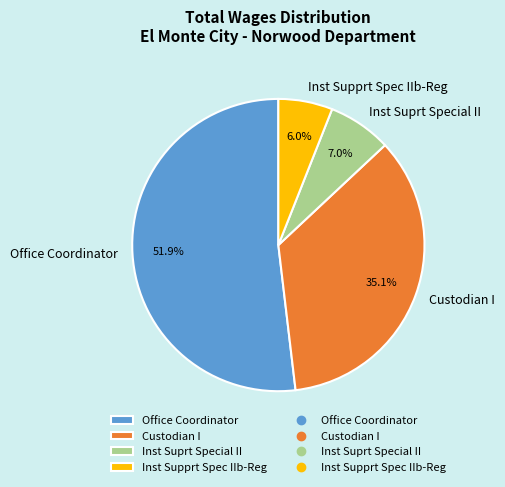

To the nearest percent, what is the average slice percentage?

25%